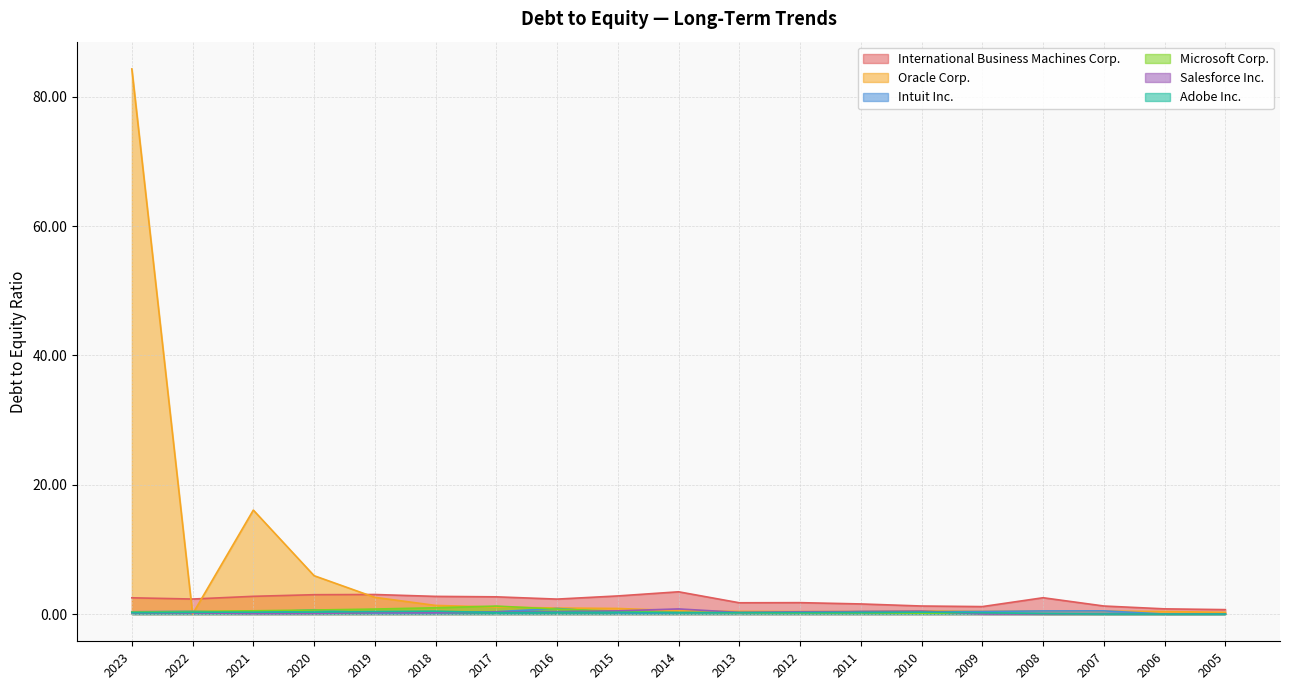

Is it true that Intuit Inc. equals 0.2 at 2008?

False